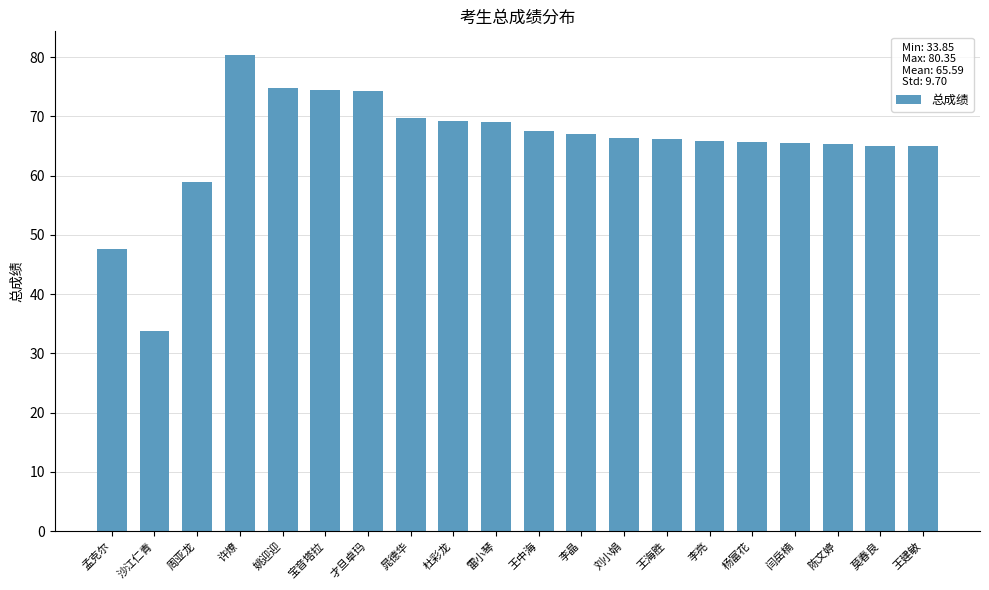

The value at 雷小琴 is 69.1. True or false?

True